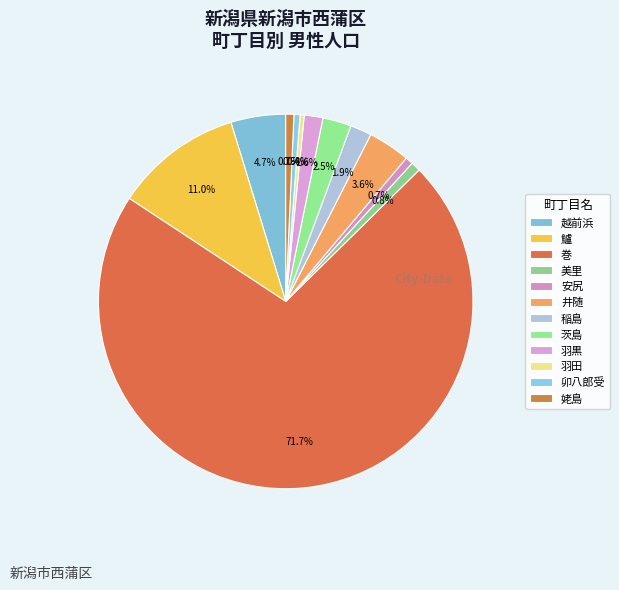

How many segments does this pie chart have?

12